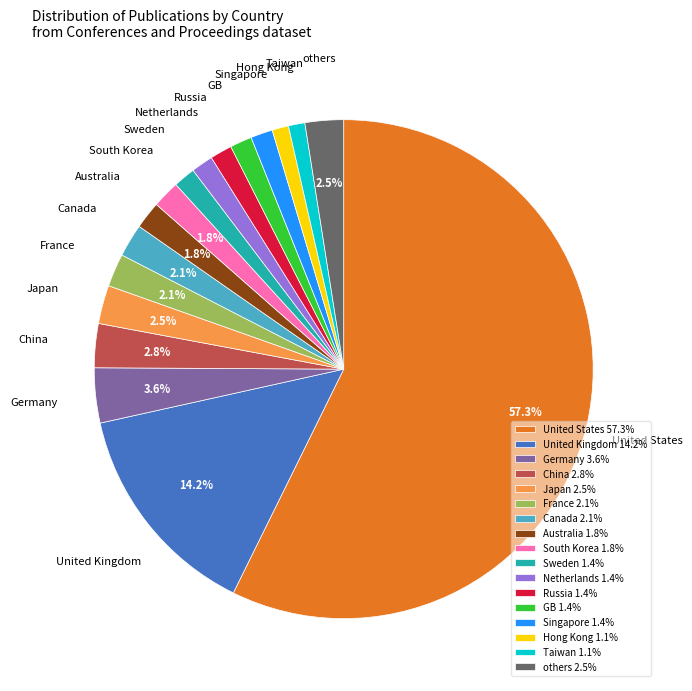

Is there a majority slice in this chart?

Yes